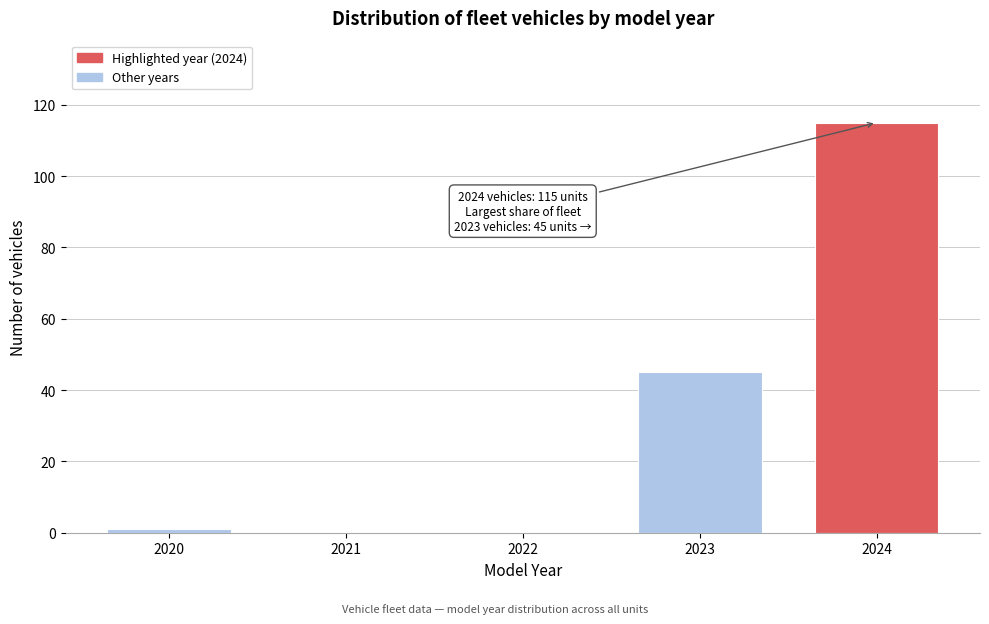

Reading right to left, transcribe all the data shown in this chart.

2024=115	2023=45	2022=0	2021=0	2020=1